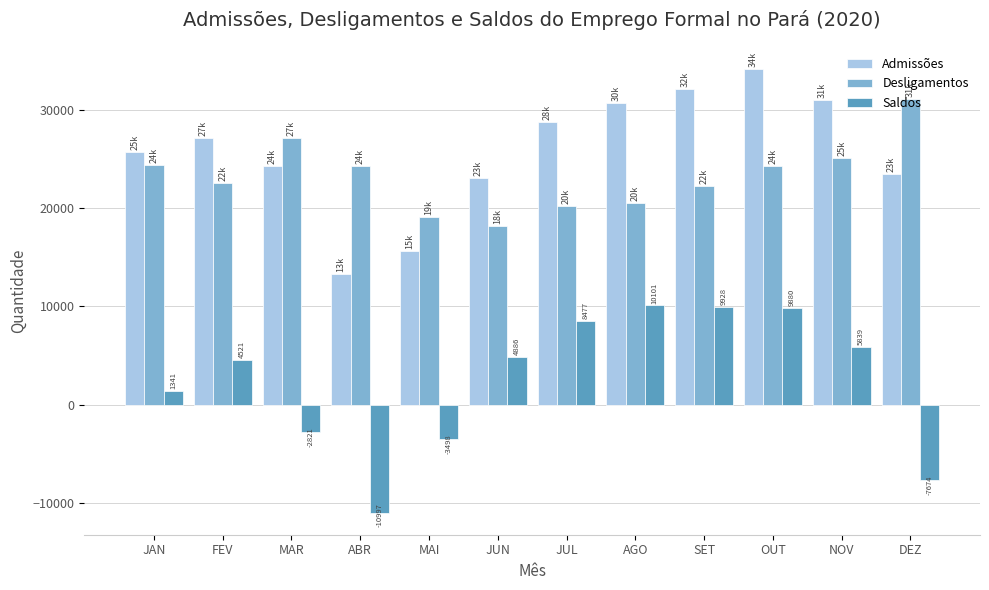

At which label does Admissões reach its peak?

OUT